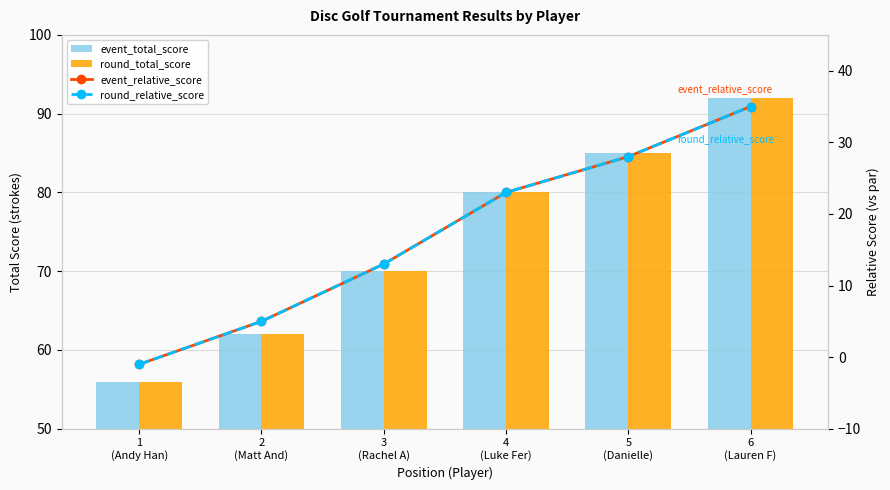

How many values in the round_relative_score series are below 23?

3